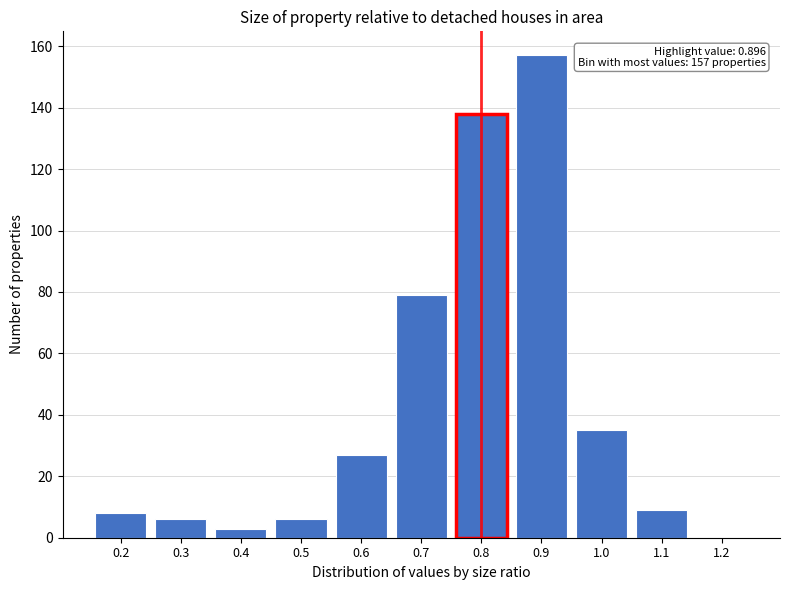

Reading right to left, extract all data points from this chart.

1.2=0	1.1=9	1.0=35	0.9=157	0.8=138	0.7=79	0.6=27	0.5=6	0.4=3	0.3=6	0.2=8